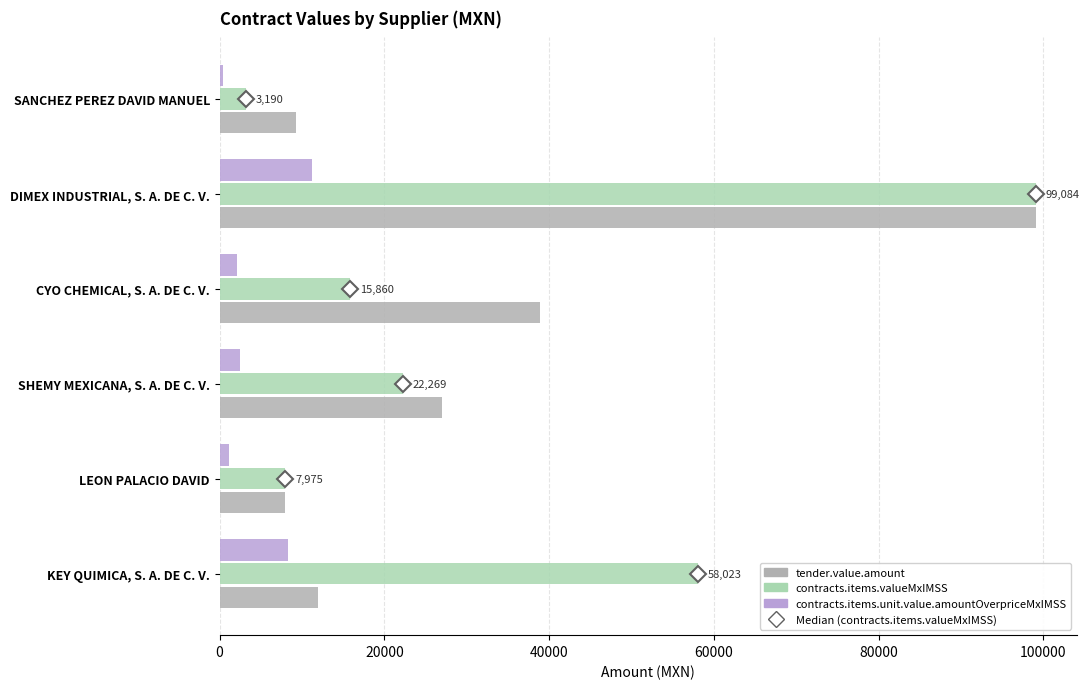

Between LEON PALACIO DAVID and CYO CHEMICAL, S. A. DE C. V., which series saw the biggest shift?

tender.value.amount